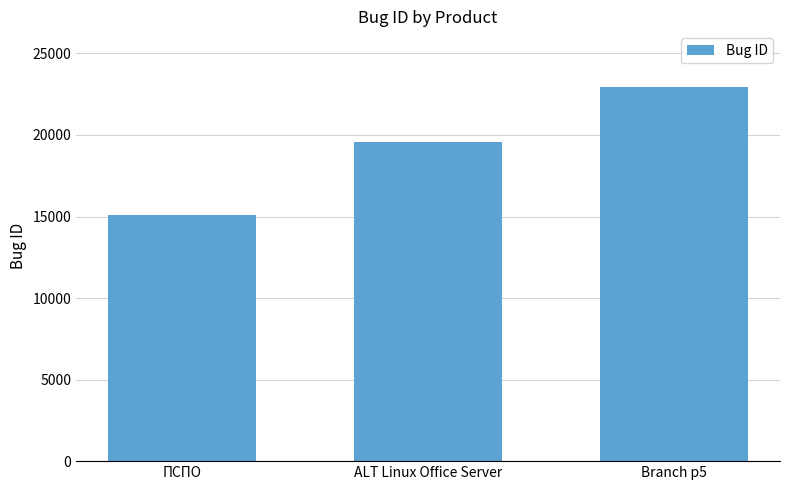

Count the number of data series in this chart.

1